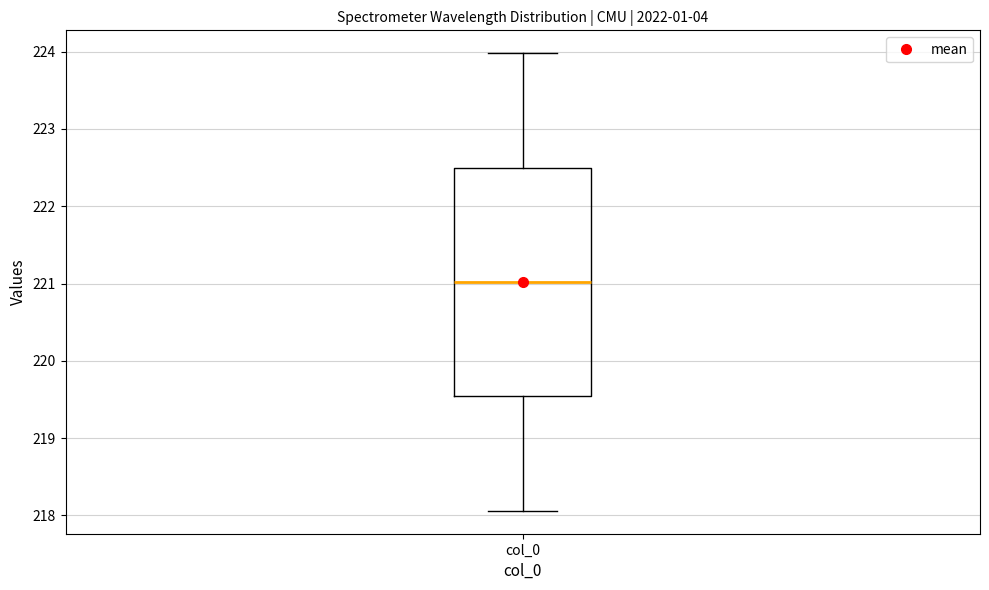

Read this box plot against the y-axis: the position of the median line, the range covered by the box, and the ends of both whiskers. The values are not printed on the chart, so give them approximately, as read against the axis.

median 221.0, box 219.5 to 222.5, whiskers 218.1 to 224.0